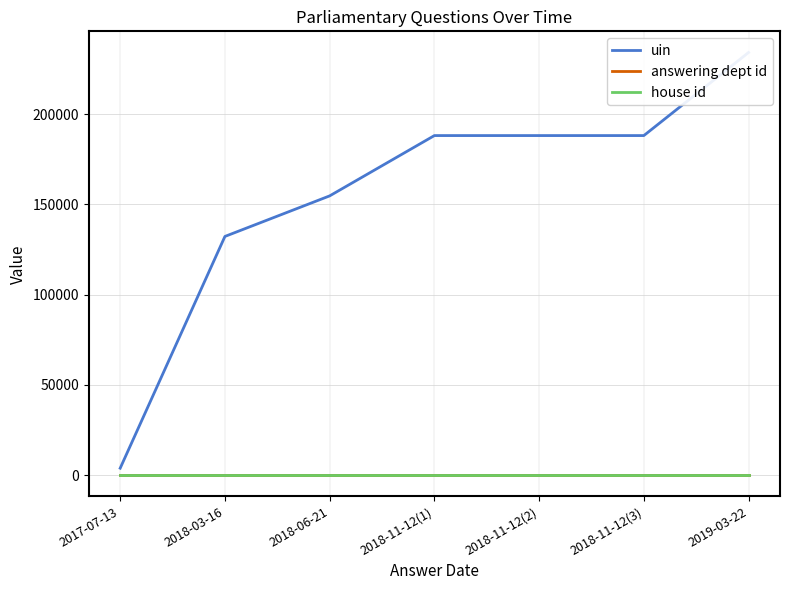

Reading left to right, what are all the values shown in this chart?

uin: 2017-07-13=3892	2018-03-16=132281	2018-06-21=154748	2018-11-12(1)=188161	2018-11-12(2)=188163	2018-11-12(3)=188164	2019-03-22=234202
answering dept id: 2017-07-13=27	2018-03-16=27	2018-06-21=27	2018-11-12(1)=27	2018-11-12(2)=27	2018-11-12(3)=27	2019-03-22=27
house id: 2017-07-13=1	2018-03-16=1	2018-06-21=1	2018-11-12(1)=1	2018-11-12(2)=1	2018-11-12(3)=1	2019-03-22=1